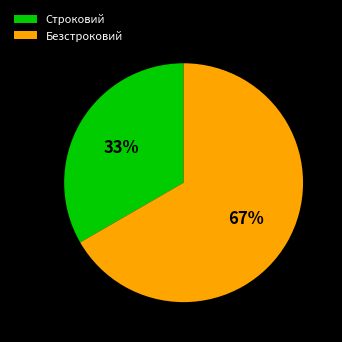

The Безстроковий slice represents 67% of the pie. True or false?

True